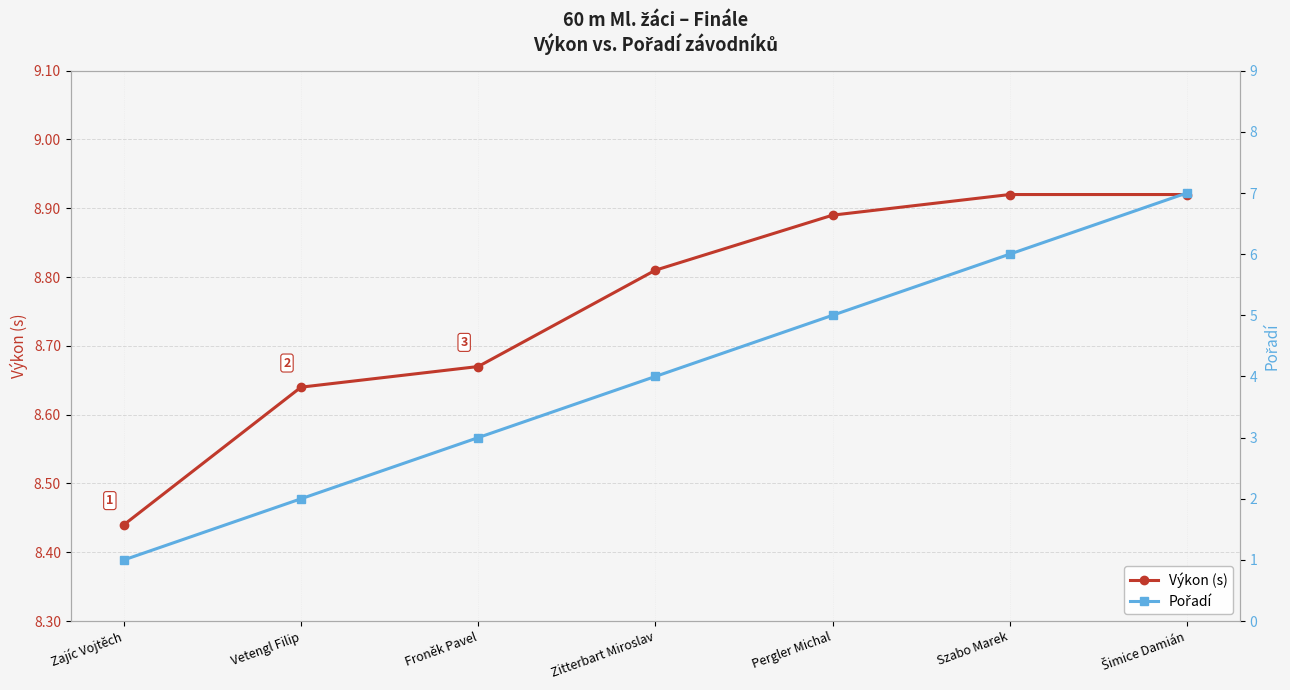

Count the Pořadí values in the range 2 to 6.

5